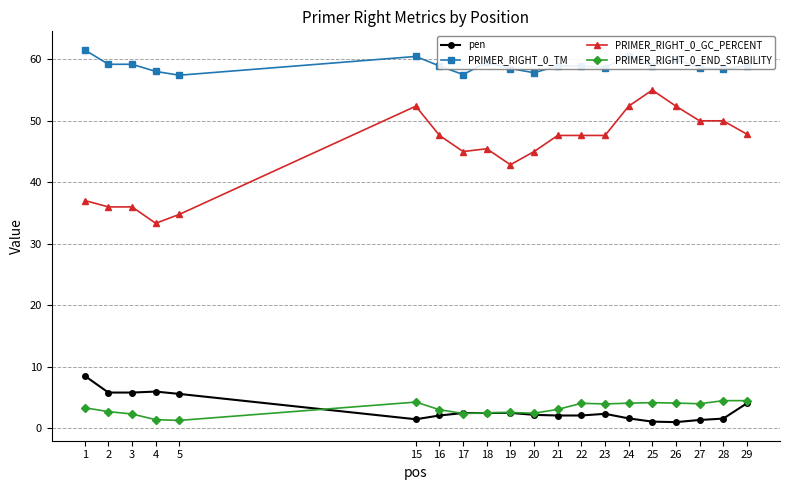

How many lines are shown in the chart?

4